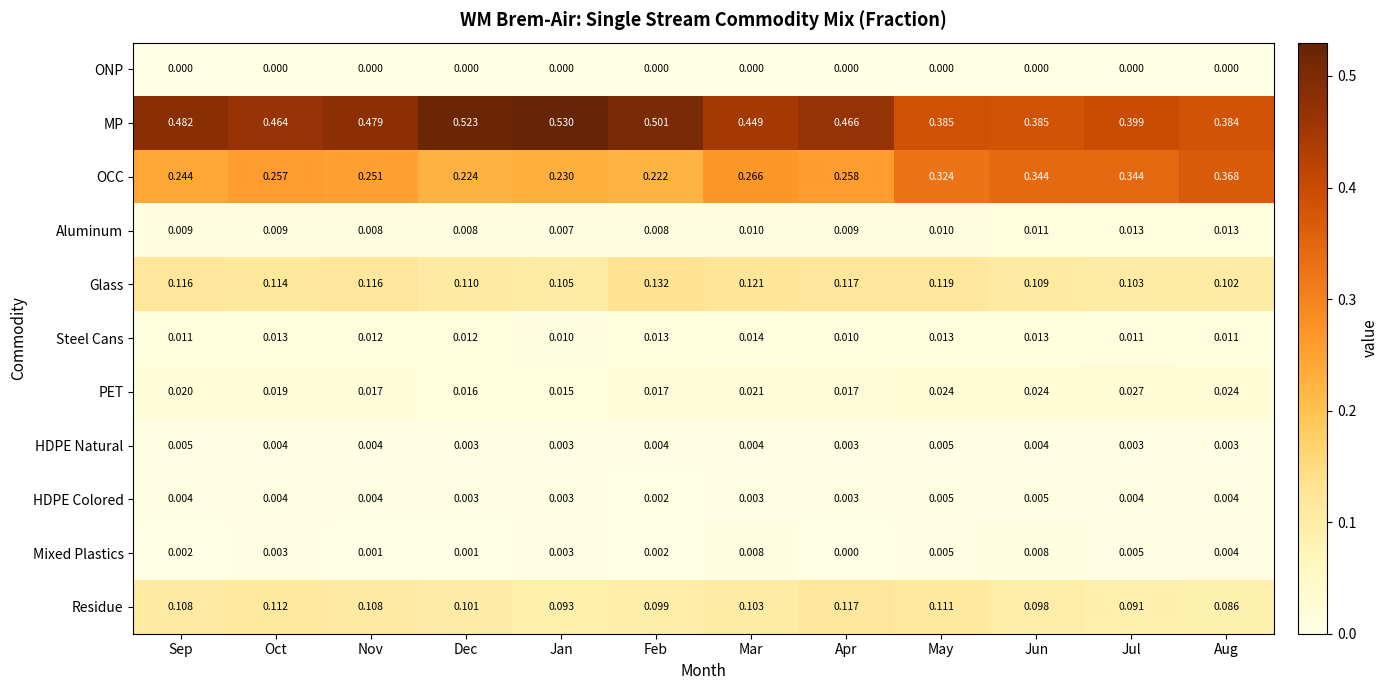

Which series changed the most between Oct and Jun?

OCC